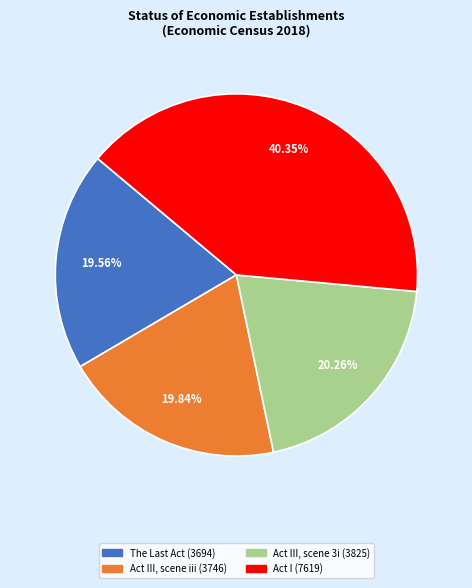

Is there any slice that represents more than half of the pie?

No